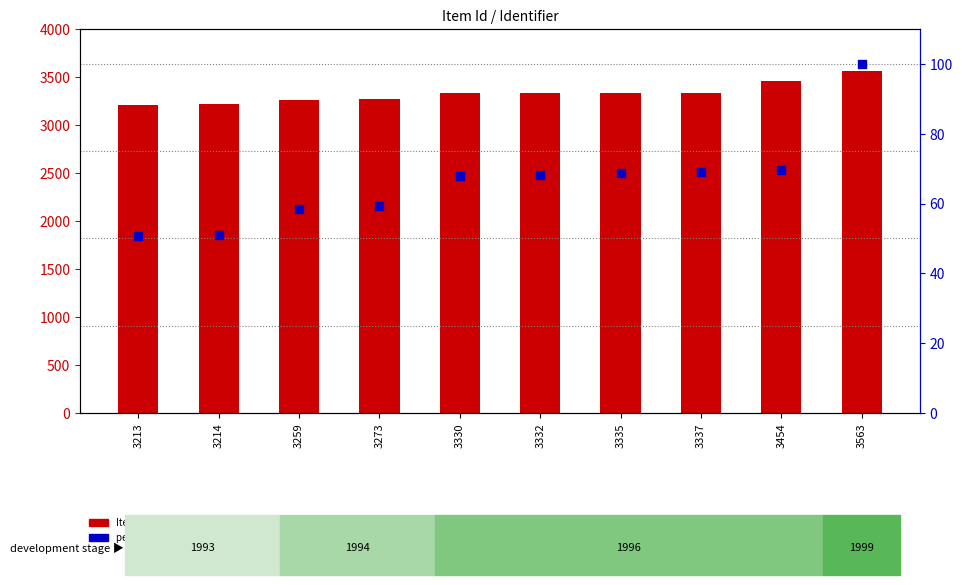

What is the total value across all series at 3332?

3400.1